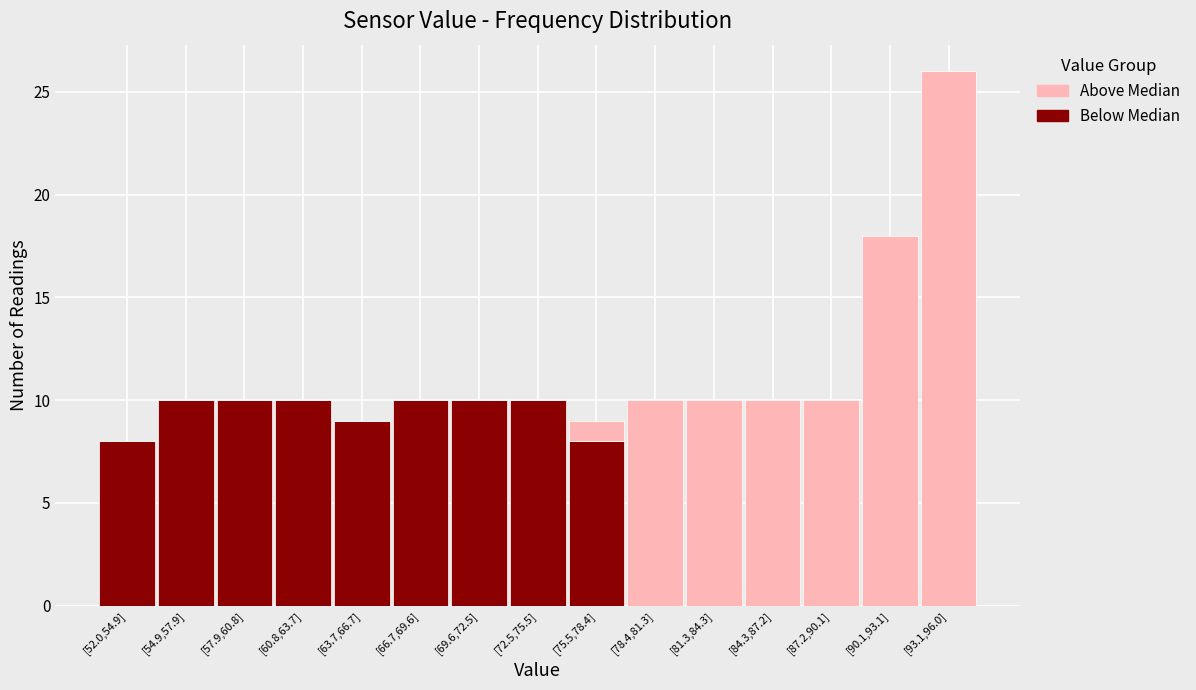

What is the total value across all series at [84.3,87.2]?

10